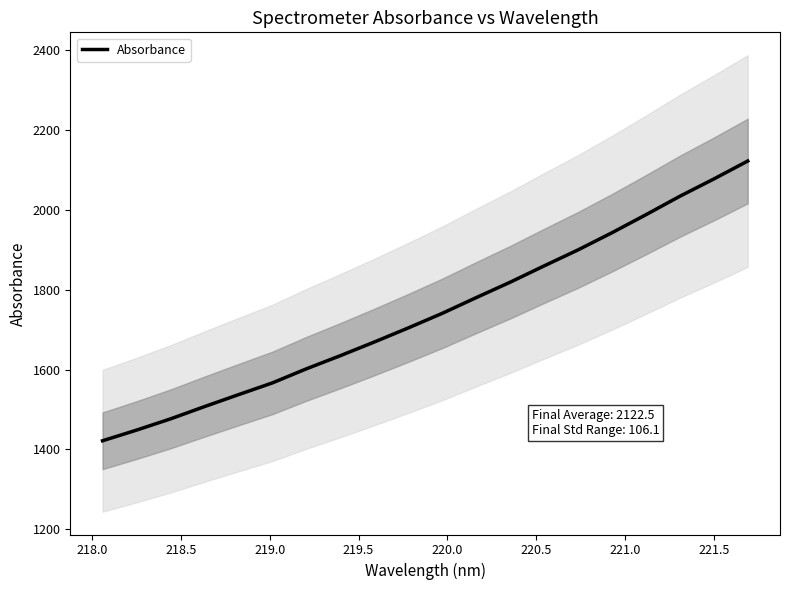

What is the minimum value for Absorbance?

1421.4